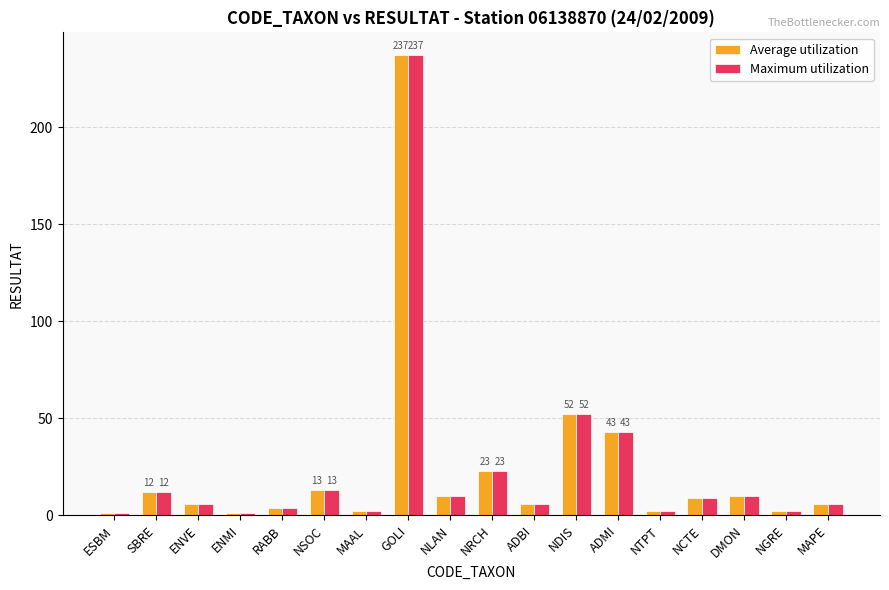

What is the average value of the Average utilization series?

24